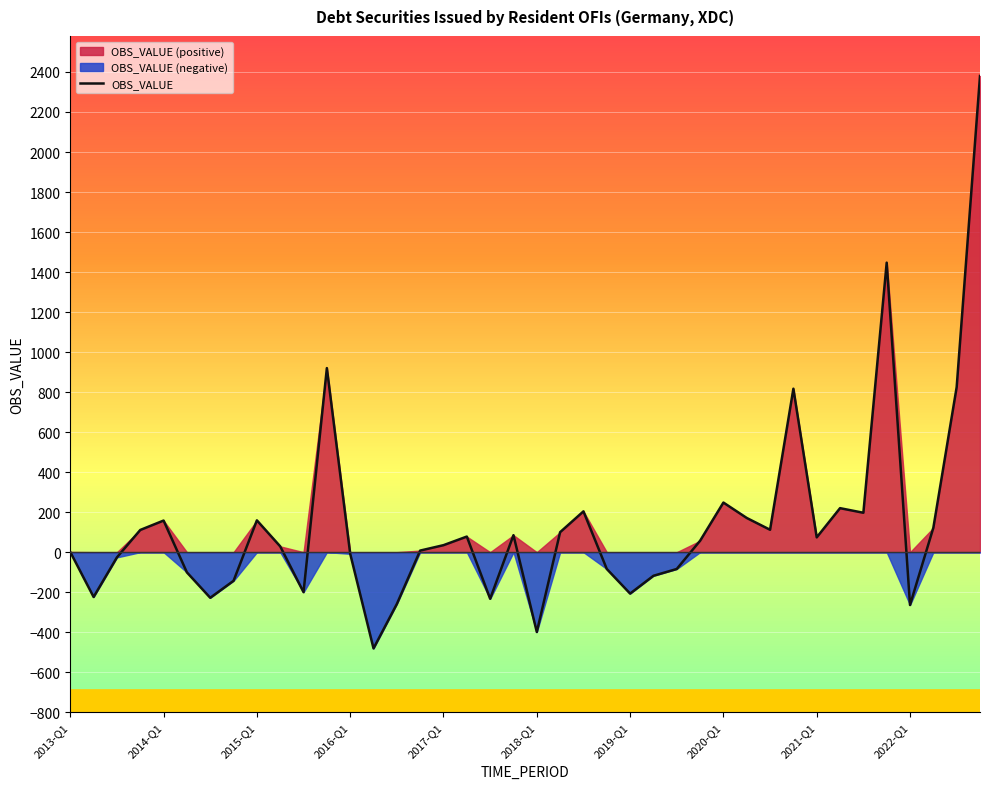

At which category does the chart reach its minimum across all series?

13